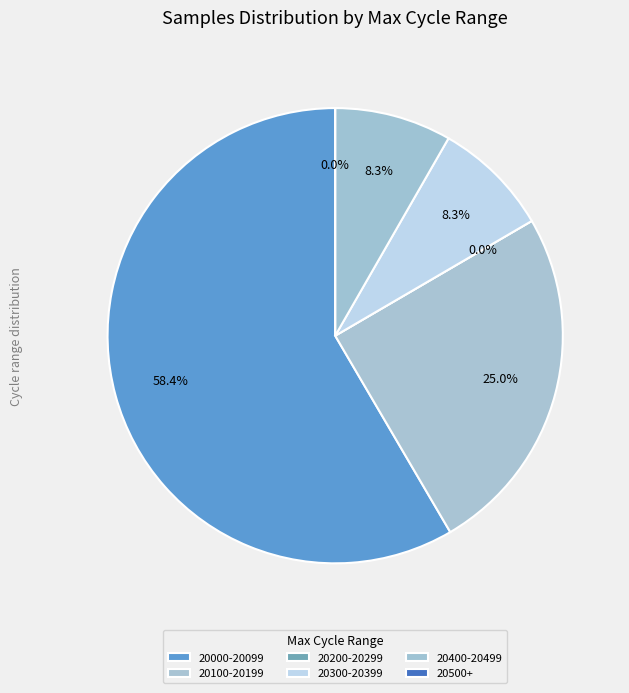

Approximately how many times larger is the value at 28 compared to 28?

1.0